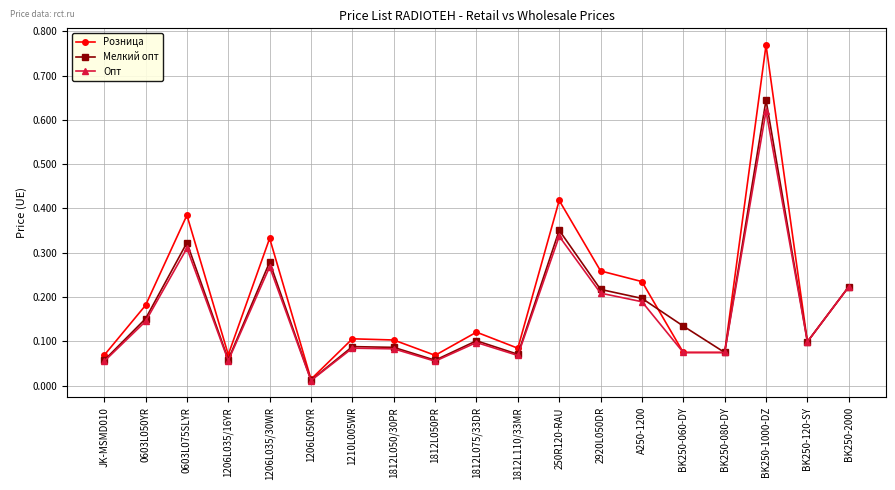

What is the difference between the maximum and second lowest values in the Розница series?

0.7